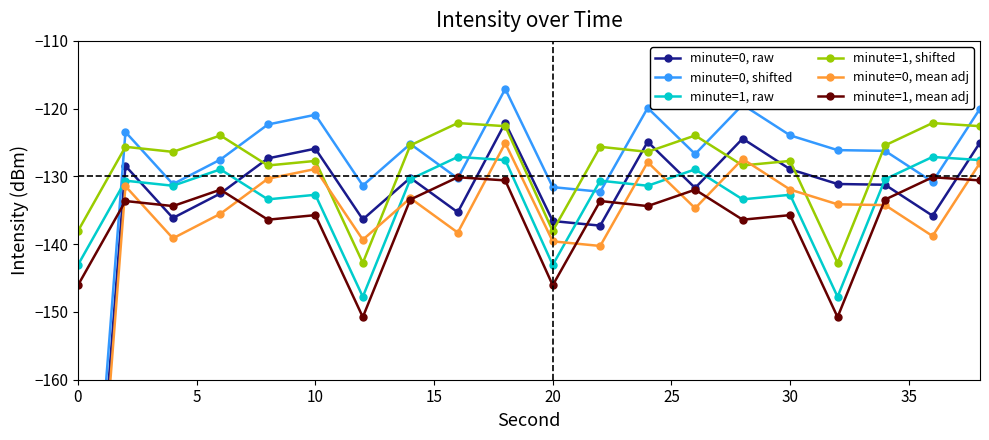

Reading left to right, list all the values displayed in this chart.

minute=0, raw: -218.7	-128.4	-136.1	-132.5	-127.3	-125.9	-136.3	-130.2	-135.3	-122.1	-136.6	-137.3	-124.9	-131.7	-124.4	-128.9	-131.1	-131.2	-135.8	-125.0
minute=0, shifted: -213.7	-123.4	-131.1	-127.5	-122.3	-120.9	-131.3	-125.2	-130.3	-117.1	-131.6	-132.3	-119.9	-126.7	-119.4	-123.9	-126.1	-126.2	-130.8	-120.0
minute=1, raw: -143.1	-130.6	-131.4	-129.0	-133.4	-132.7	-147.8	-130.4	-127.1	-127.6	-143.1	-130.6	-131.4	-129.0	-133.4	-132.7	-147.8	-130.4	-127.1	-127.6
minute=1, shifted: -138.1	-125.6	-126.4	-124.0	-128.4	-127.7	-142.8	-125.4	-122.1	-122.6	-138.1	-125.6	-126.4	-124.0	-128.4	-127.7	-142.8	-125.4	-122.1	-122.6
minute=0, mean adj: -221.7	-131.4	-139.1	-135.5	-130.3	-128.9	-139.3	-133.2	-138.3	-125.1	-139.6	-140.3	-127.9	-134.7	-127.4	-131.9	-134.1	-134.2	-138.8	-128.0
minute=1, mean adj: -146.1	-133.6	-134.4	-132.0	-136.4	-135.7	-150.8	-133.4	-130.1	-130.6	-146.1	-133.6	-134.4	-132.0	-136.4	-135.7	-150.8	-133.4	-130.1	-130.6